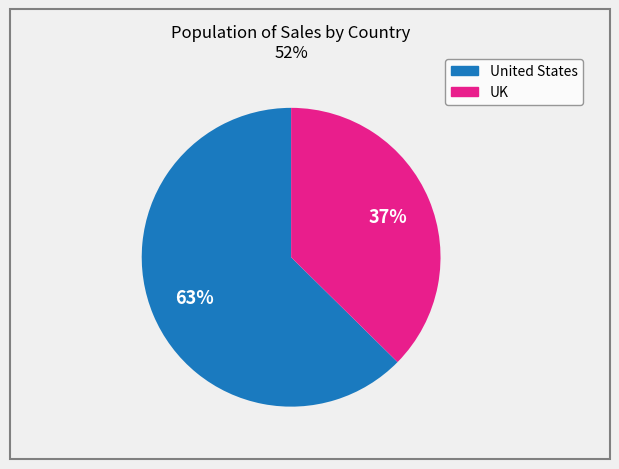

What percentage is the United States slice, to the nearest percent?

63%